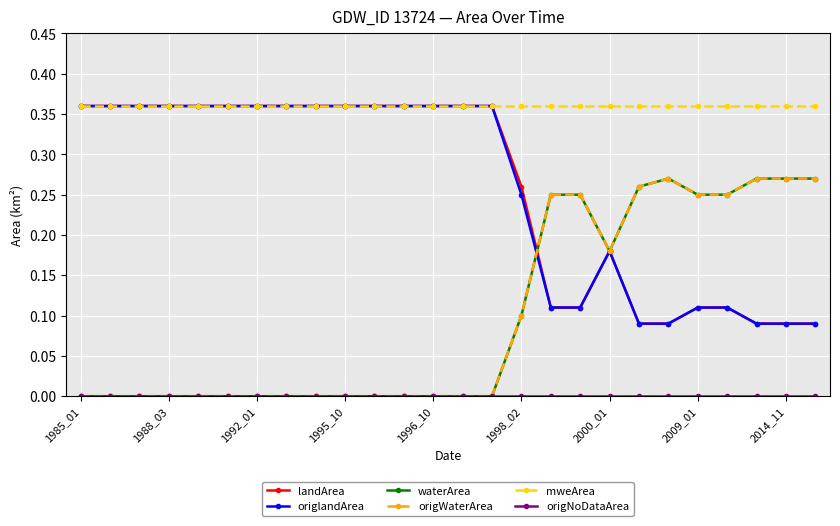

Does the chart have visible grid lines?

Yes